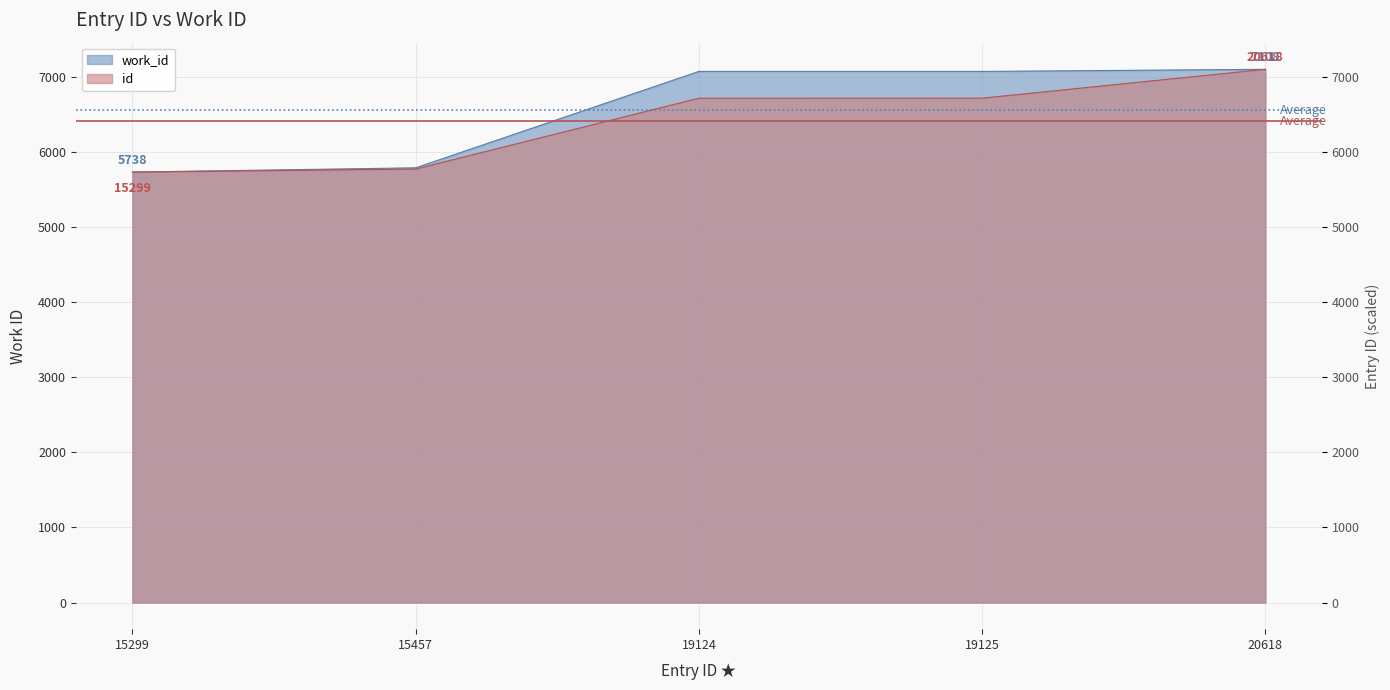

Reading right to left, transcribe all the data shown in this chart.

work_id: 20618=7108.0	19125=7080.0	19124=7080.0	15457=5795.0	15299=5738.0
id: 20618=7108.0	19125=6723.5	19124=6723.2	15457=5778.7	15299=5738.0